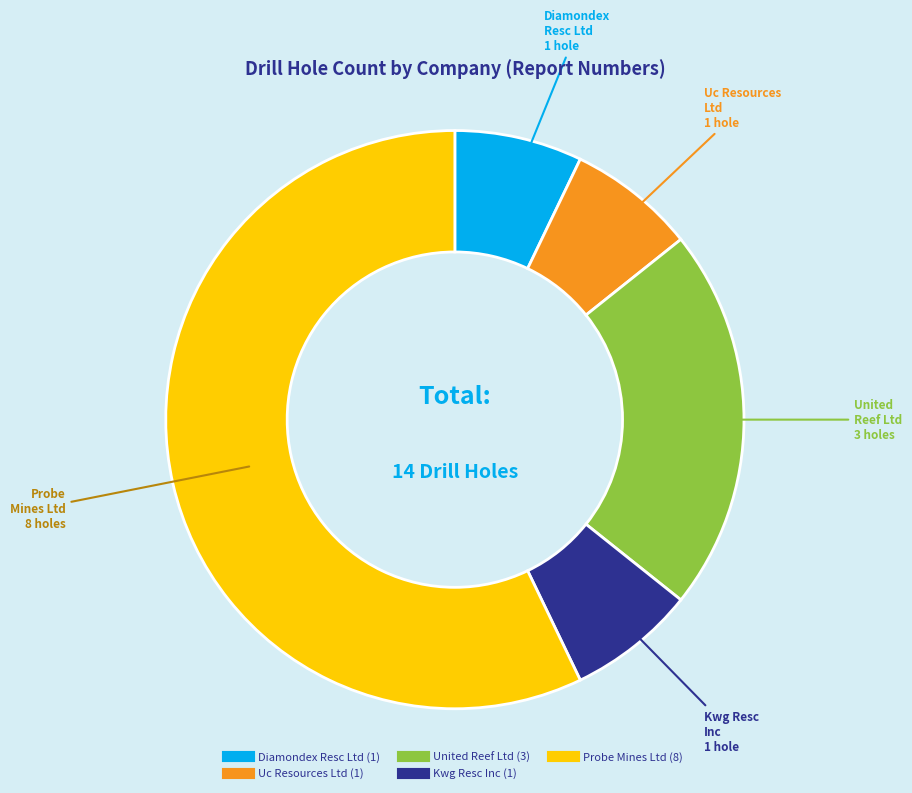

Is there a majority slice in this chart?

Yes